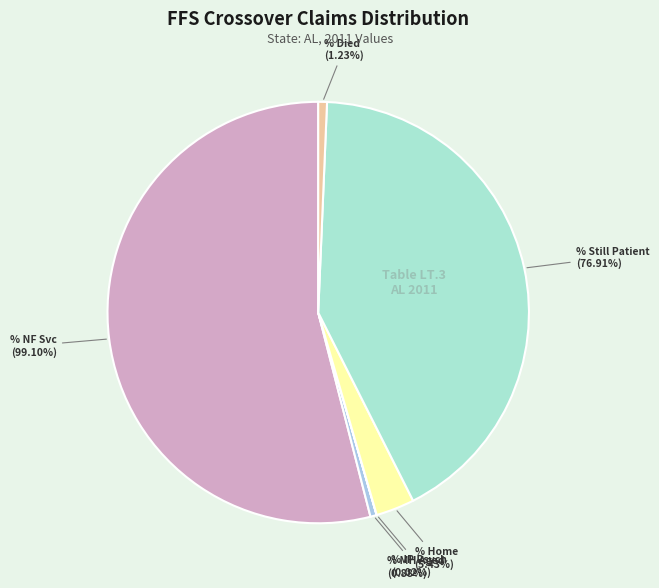

Rank the categories by value from highest to lowest.

% NF Services, Patient Status % Still a Patient, Patient Status % Home, Patient Status % Died, % MH Aged Services, % IP Psych <21